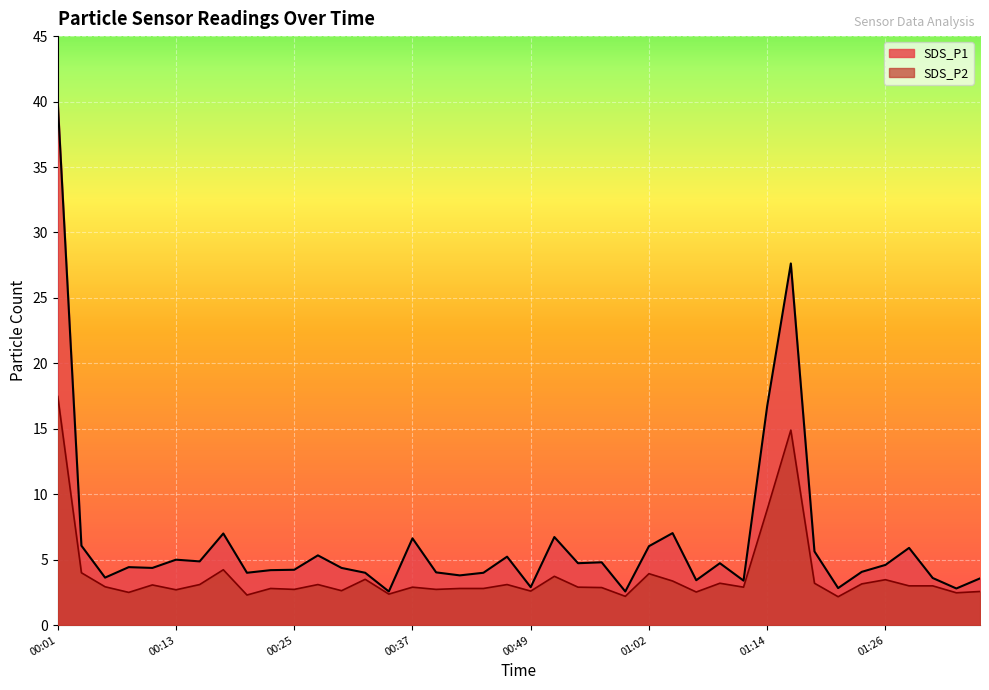

List the labels in order of SDS_P2 value, largest first.

00:01, 01:16, 01:14, 00:18, 00:03, 01:02, 00:52, 00:32, 01:26, 01:04, 01:09, 01:19, 01:23, 00:15, 00:28, 00:47, 00:11, 01:28, 01:31, 00:06, 00:37, 00:54, 01:11, 00:57, 00:23, 00:42, 00:45, 00:25, 00:40, 00:13, 00:30, 00:49, 01:36, 01:06, 00:08, 01:33, 00:35, 00:20, 00:59, 01:21